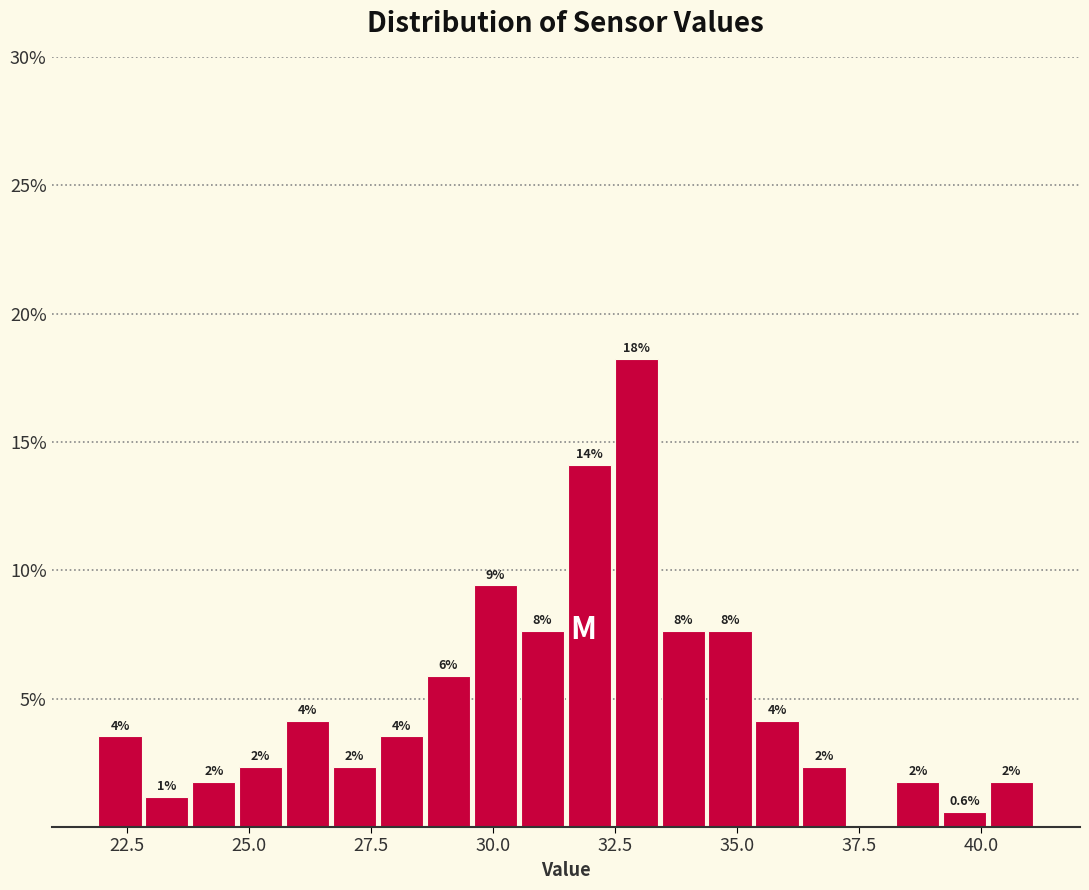

Around what value on the x-axis is the tallest bar? Give the approximate position of its centre, as read against the axis.

33.0